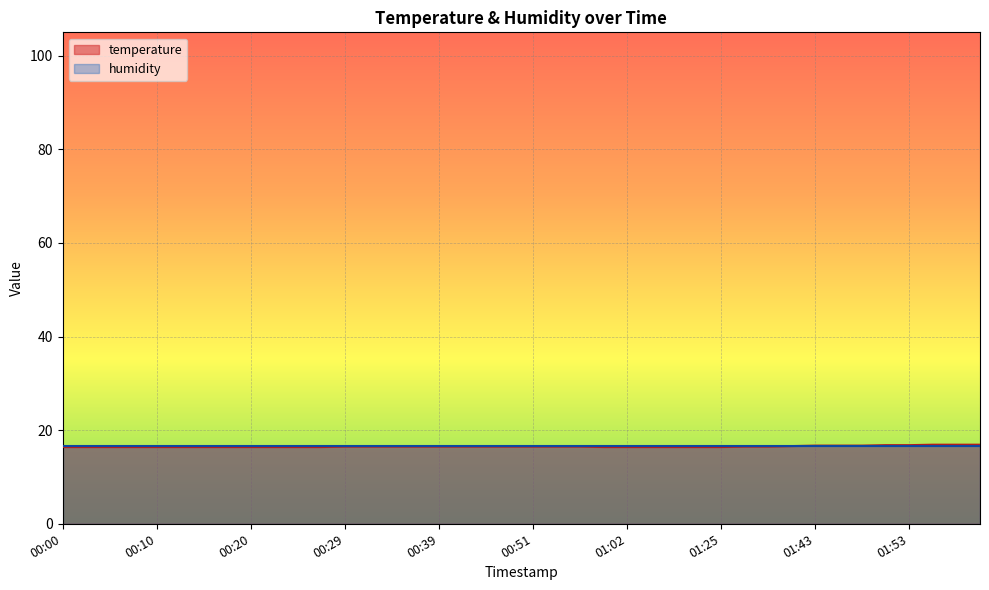

Which has a higher value, 00:37 or 00:29?

00:37